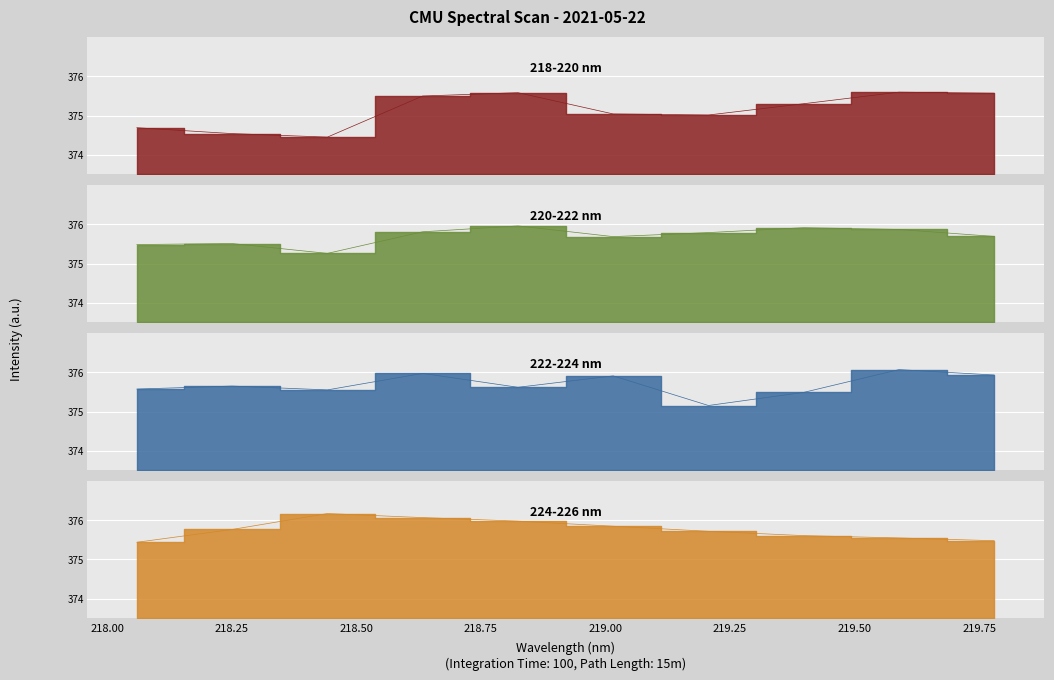

Does the chart display data point markers on the line(s)?

No